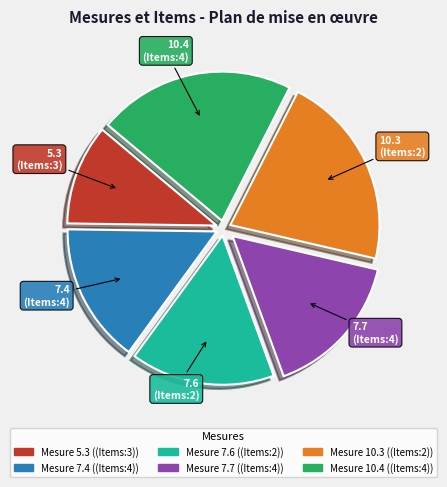

Is there a majority slice in this chart?

No